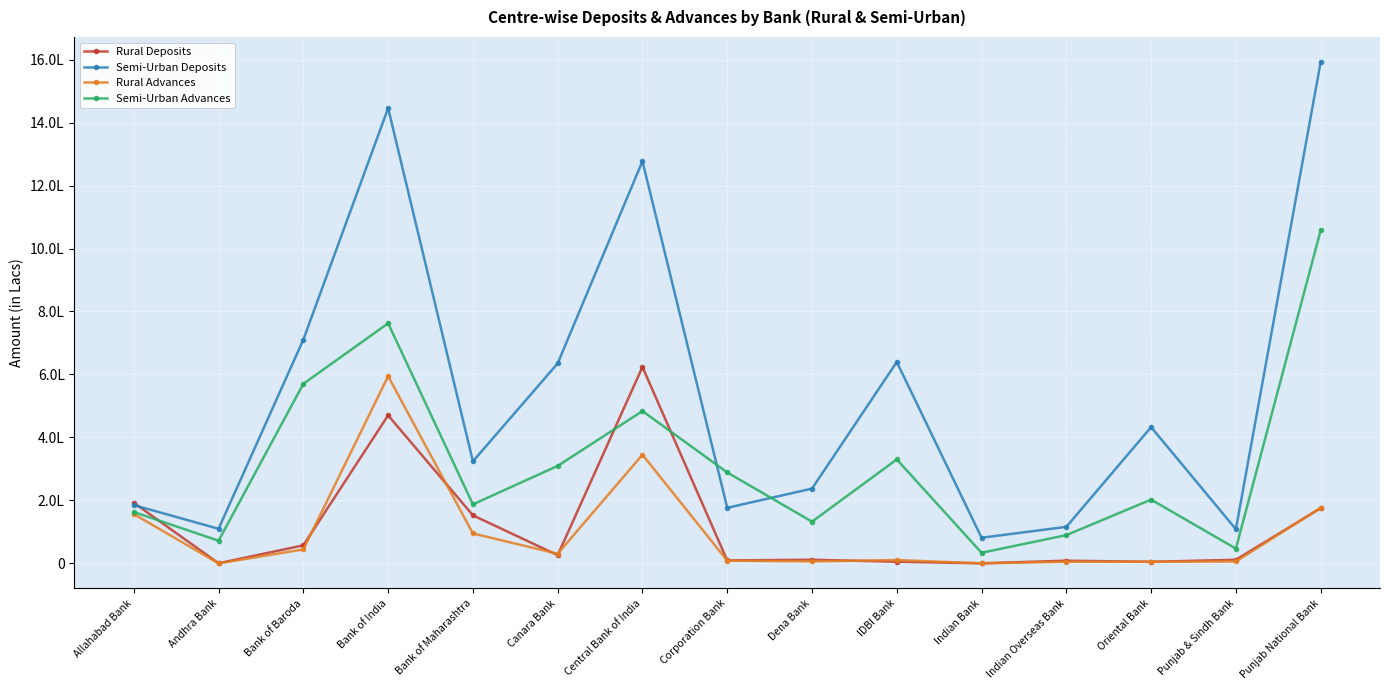

At Bank of India, list the series in order from largest to smallest.

Semi-Urban Deposits, Semi-Urban Advances, Rural Advances, Rural Deposits